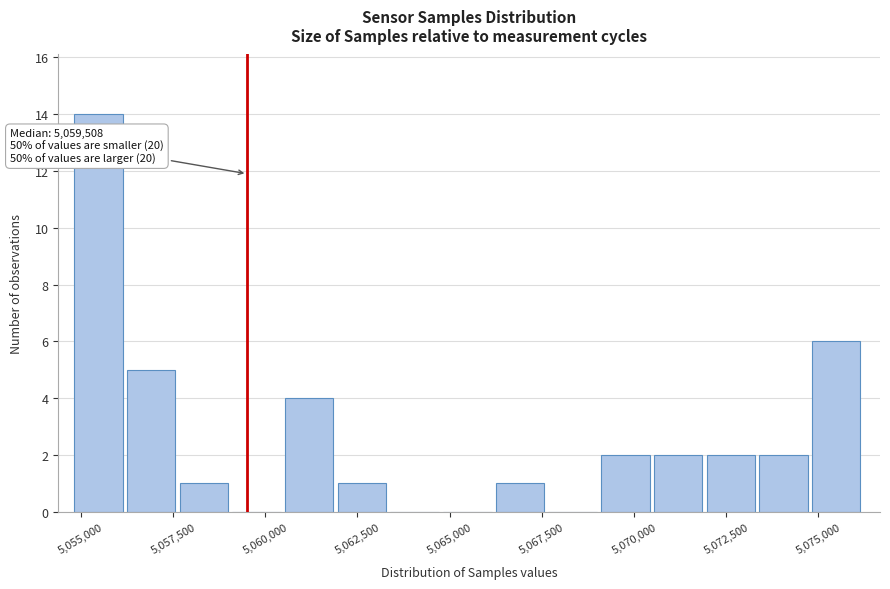

Around what value on the x-axis is the tallest bar? Give the approximate position of its centre, as read against the axis.

5055500